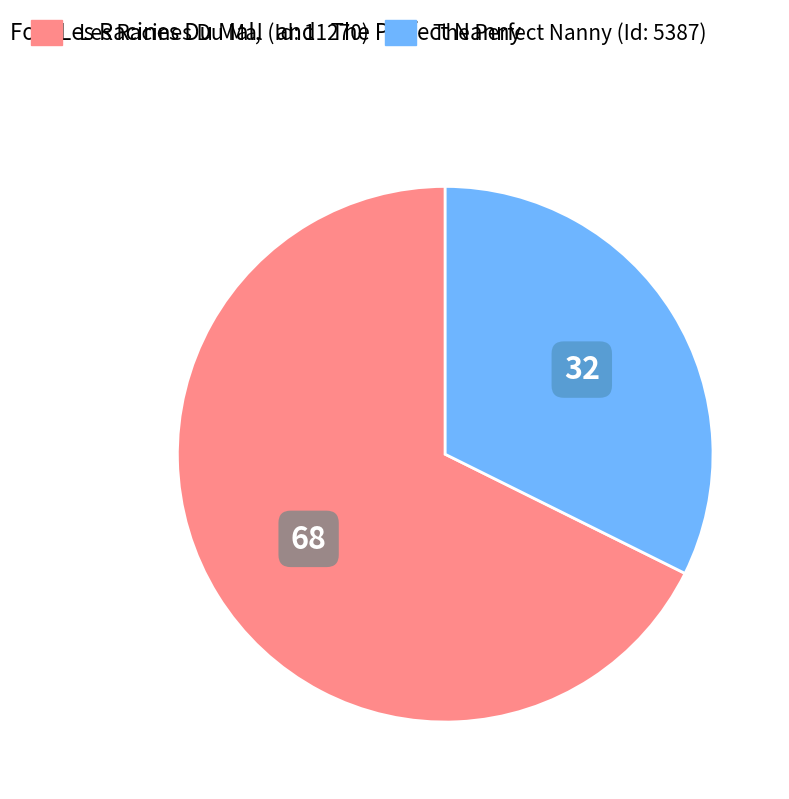

What is the largest slice in the pie chart?

Les Racines Du Mal